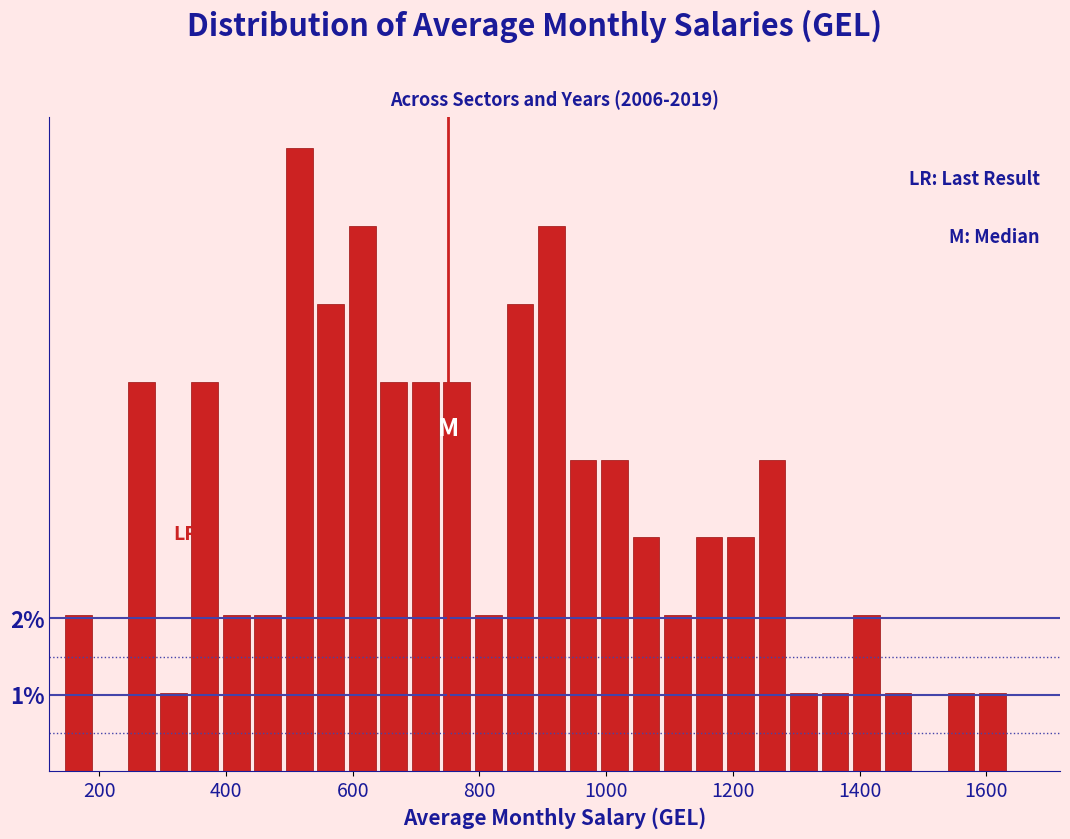

Read against the x-axis, roughly where is the centre of the tallest bar?

520